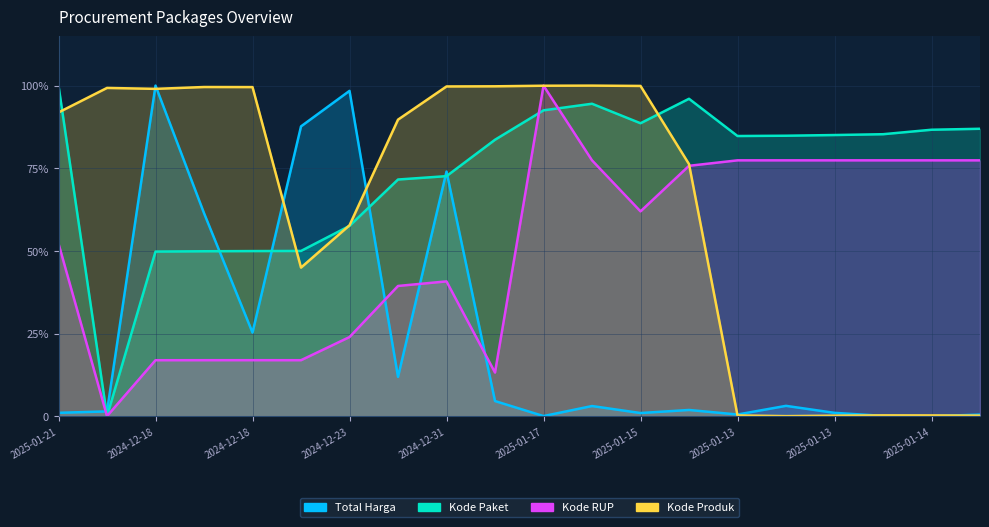

What is the sum of all Kode Paket values?

14.7